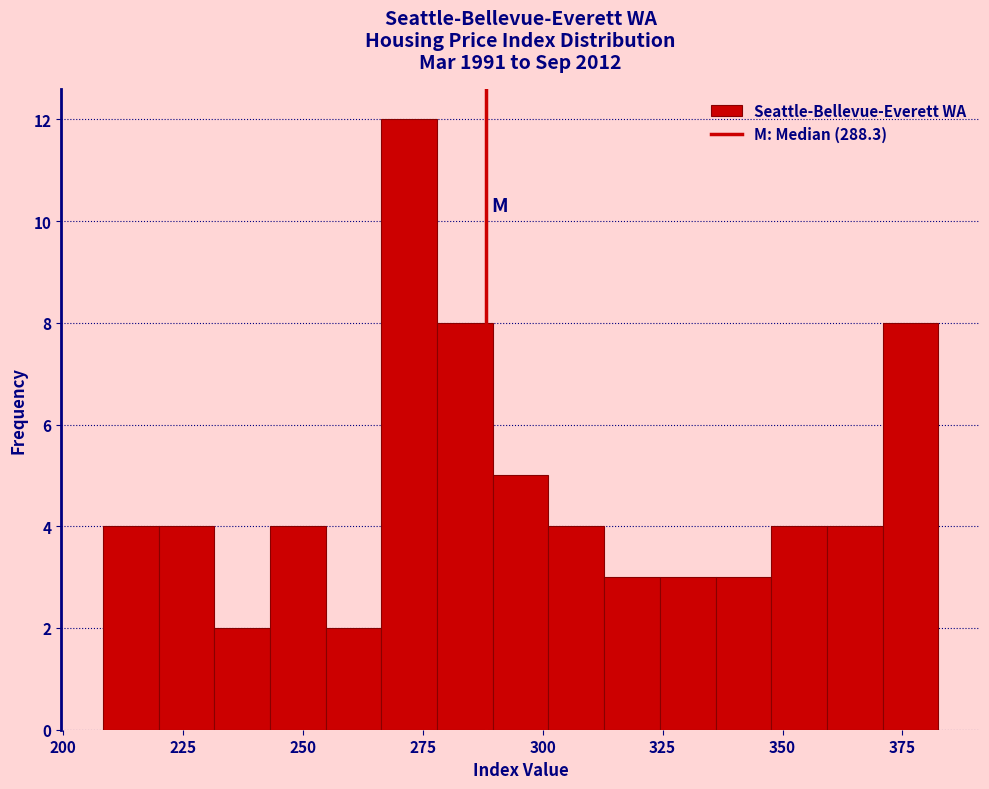

Read against the x-axis, roughly where is the centre of the tallest bar?

270